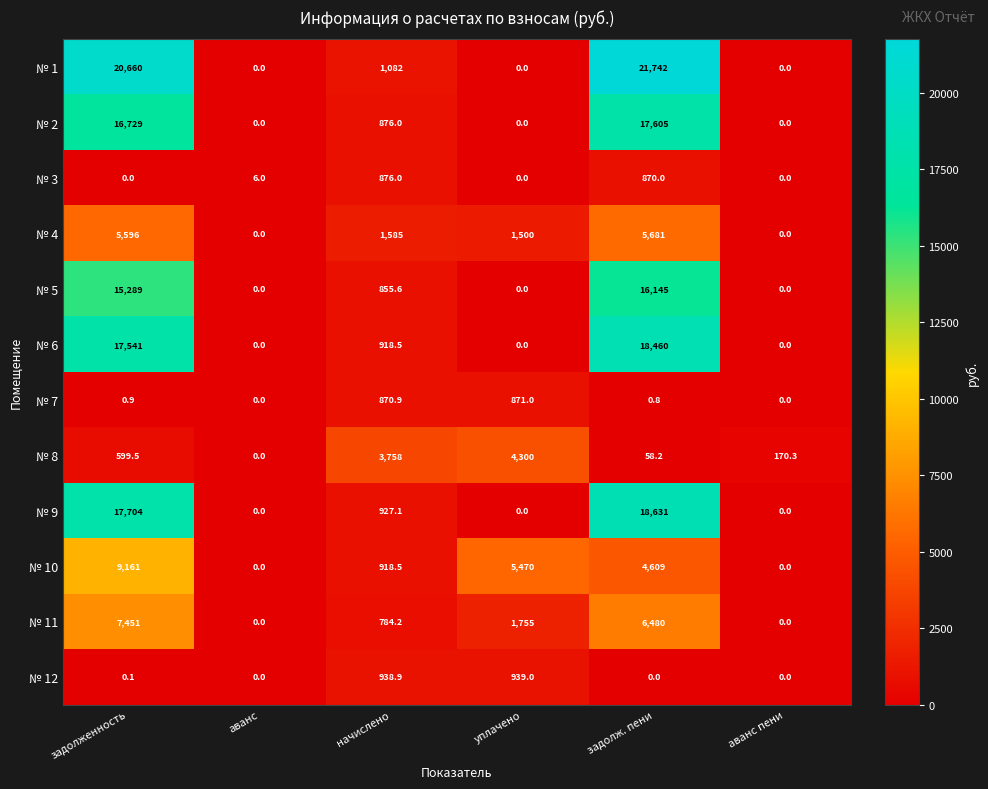

What is the total value across all series at начислено?

14390.7